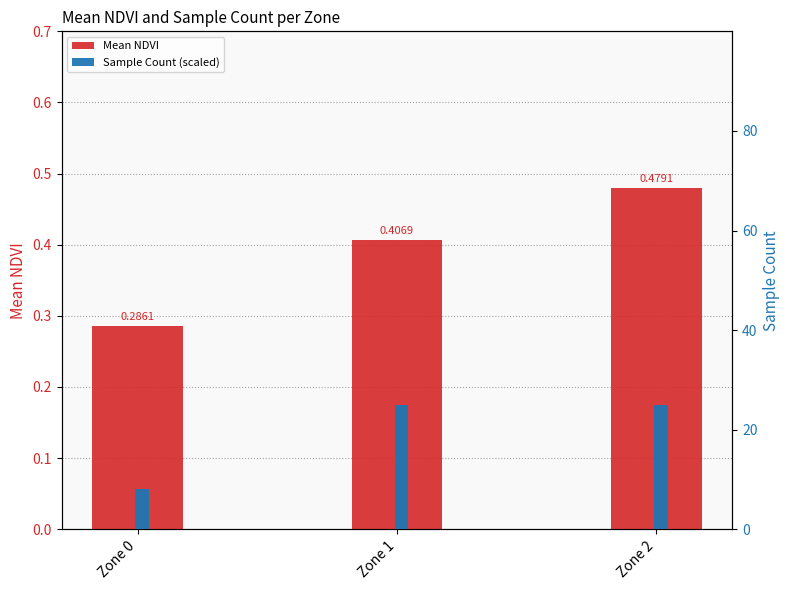

What is the total value across all series at Zone 2?

0.6